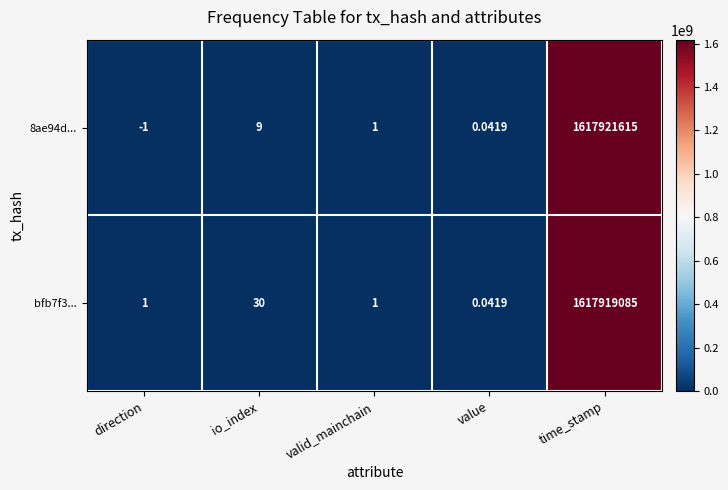

At which label does 8ae94d... first exceed 1?

io_index